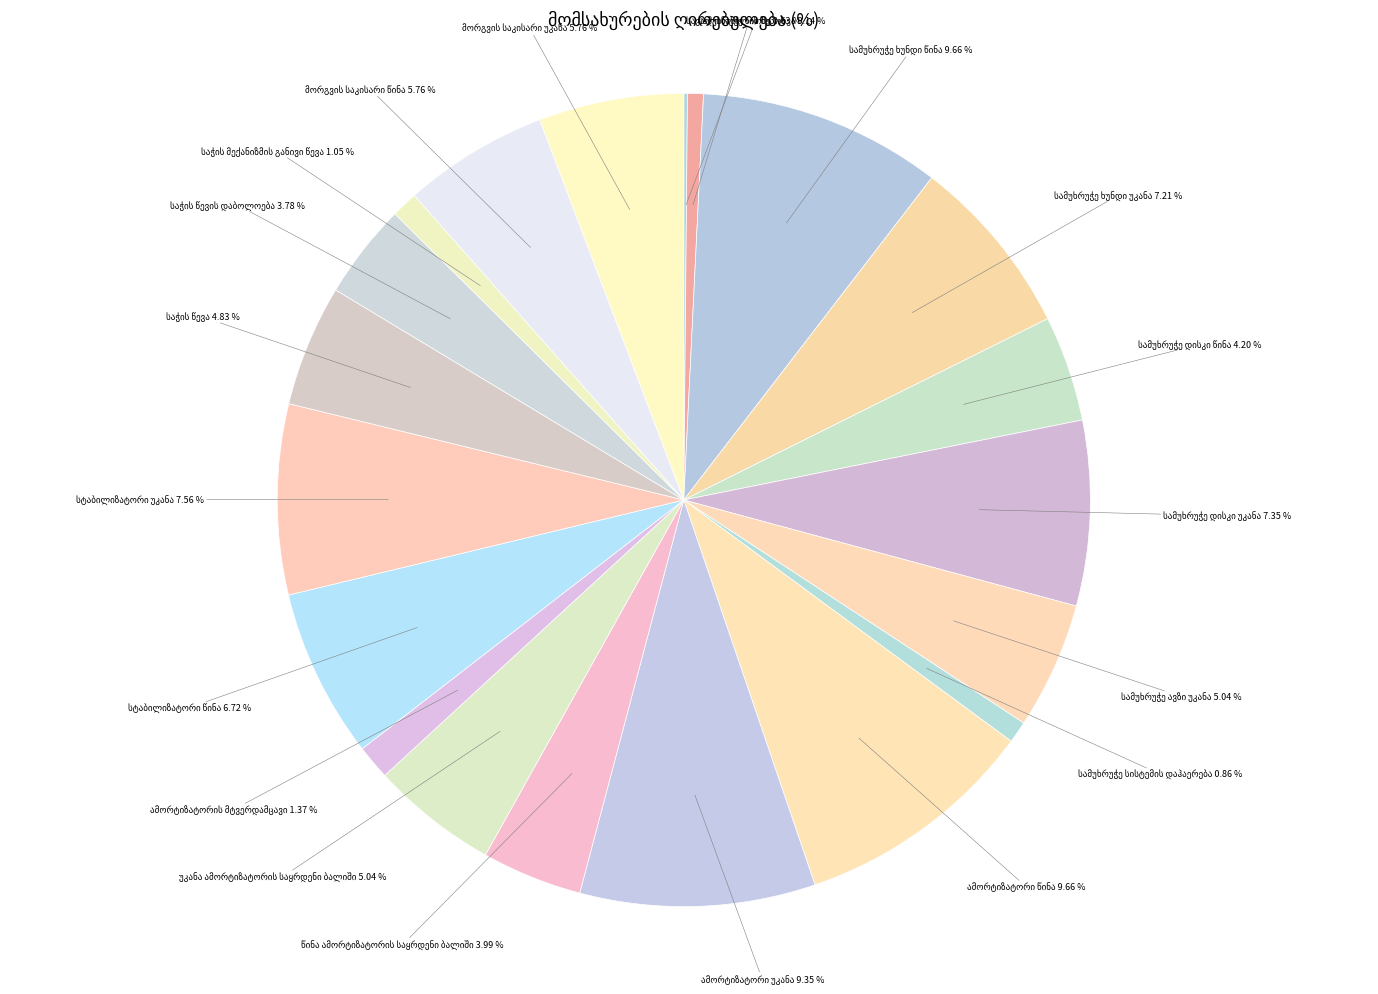

Does any single category account for the majority?

No